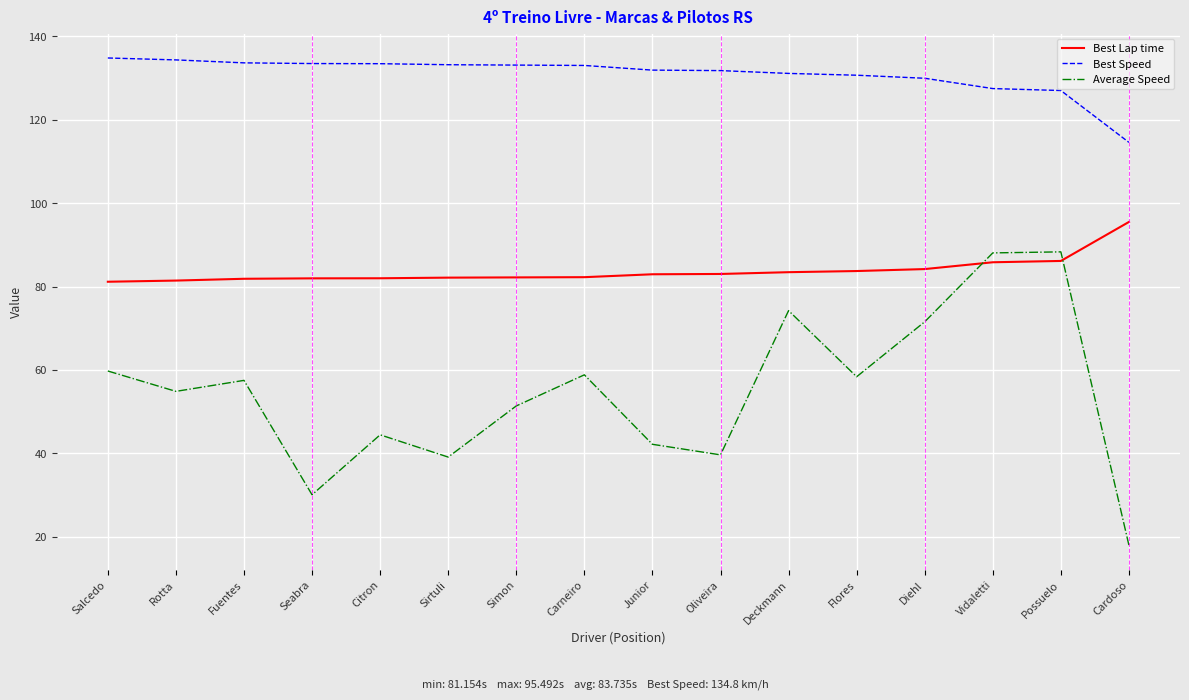

What is the approximate value of Best Speed at Carneiro?

133.0